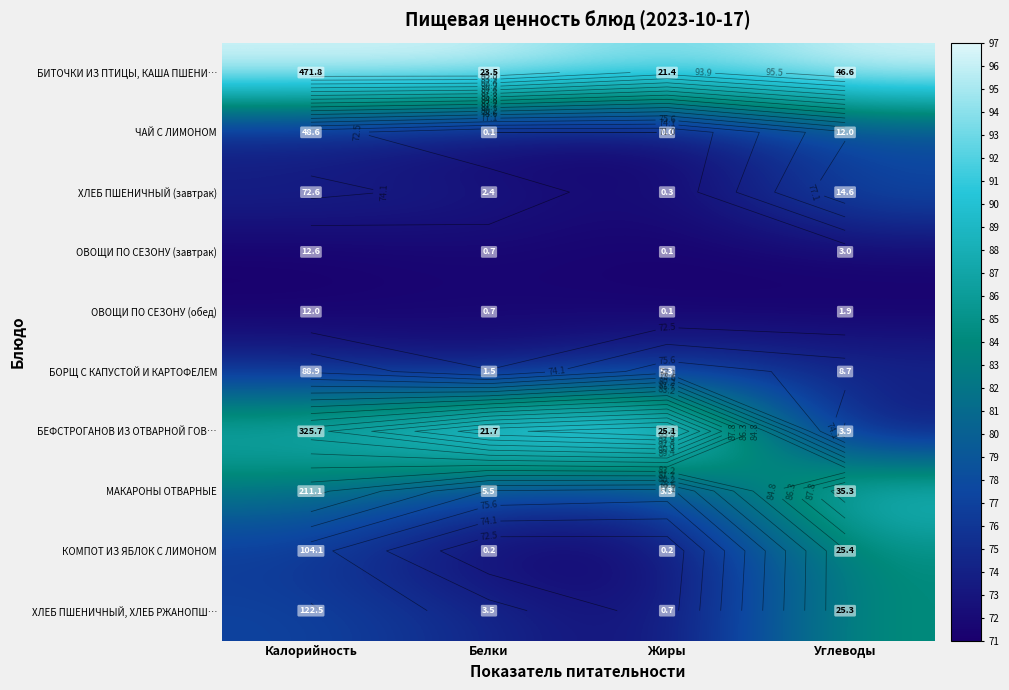

Which series has the largest total across all categories?

БИТОЧКИ ИЗ ПТИЦЫ, КАША ПШЕНИ…